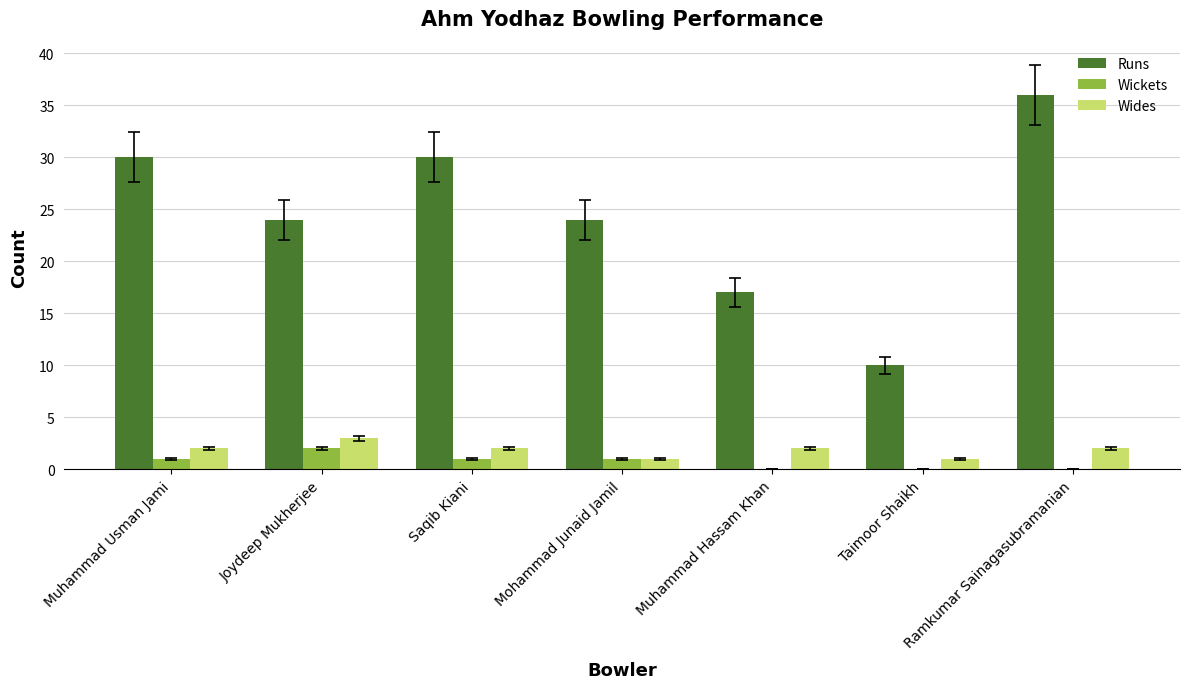

What is the spread (max minus min) of values at Saqib Kiani?

29